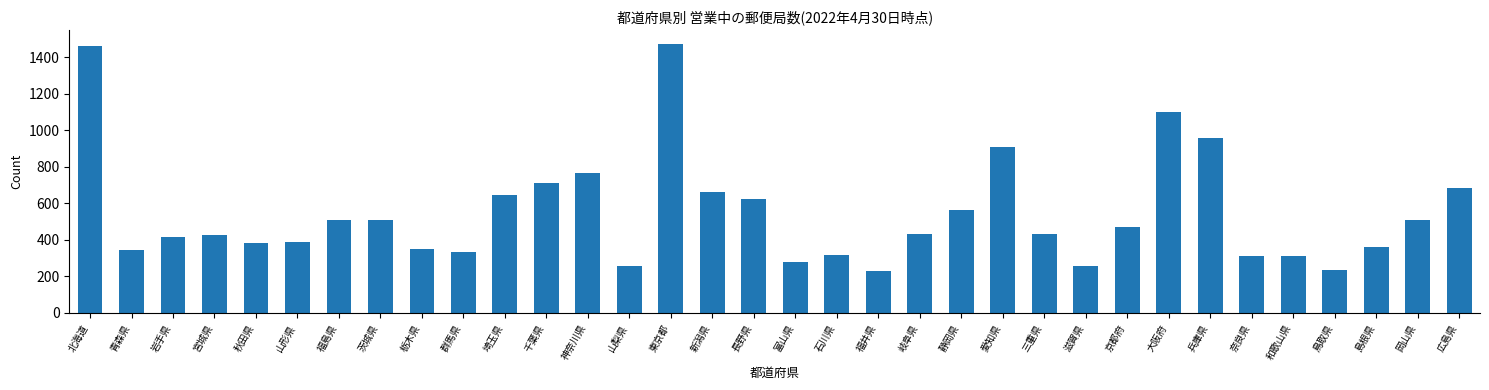

How many values are below 434?

17